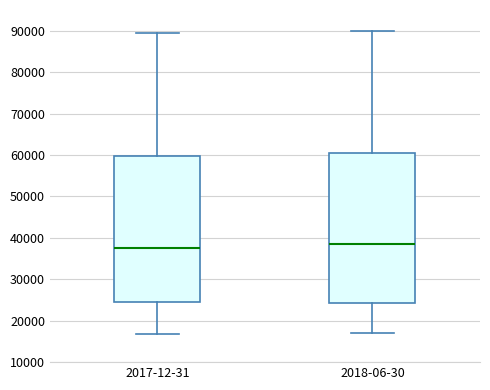

Reading left to right, read every box against the y-axis: the position of its median line, the range the box covers, and the ends of its whiskers. The values are not printed on the chart, so give them approximately, as read against the axis.

2017-12-31: median 38000, box 25000 to 60000, whiskers 17000 to 89000
2018-06-30: median 38000, box 24000 to 61000, whiskers 17000 to 90000